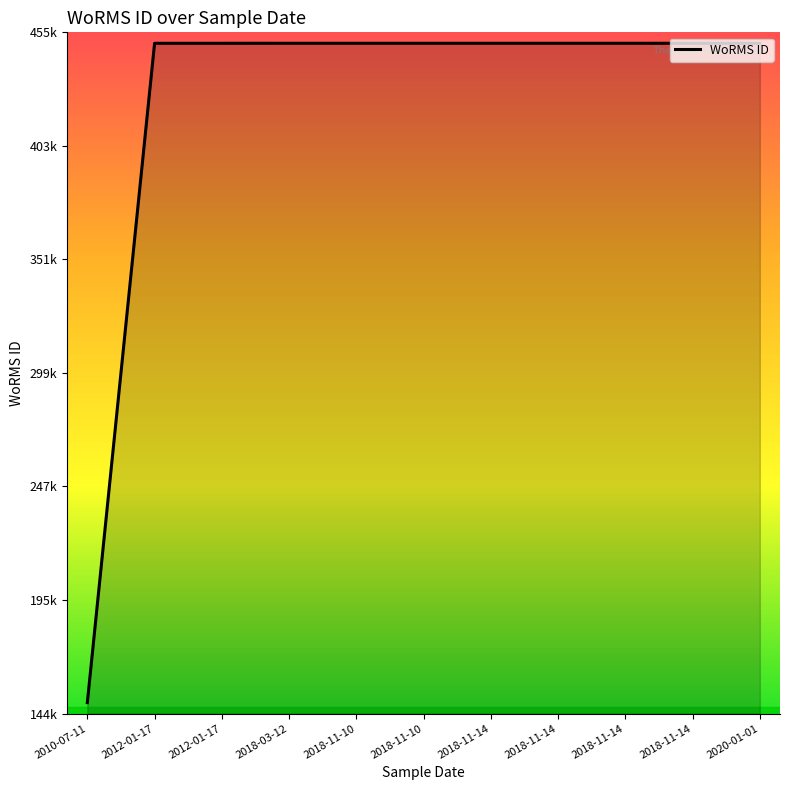

Is this an area chart (filled region under the line)?

Yes